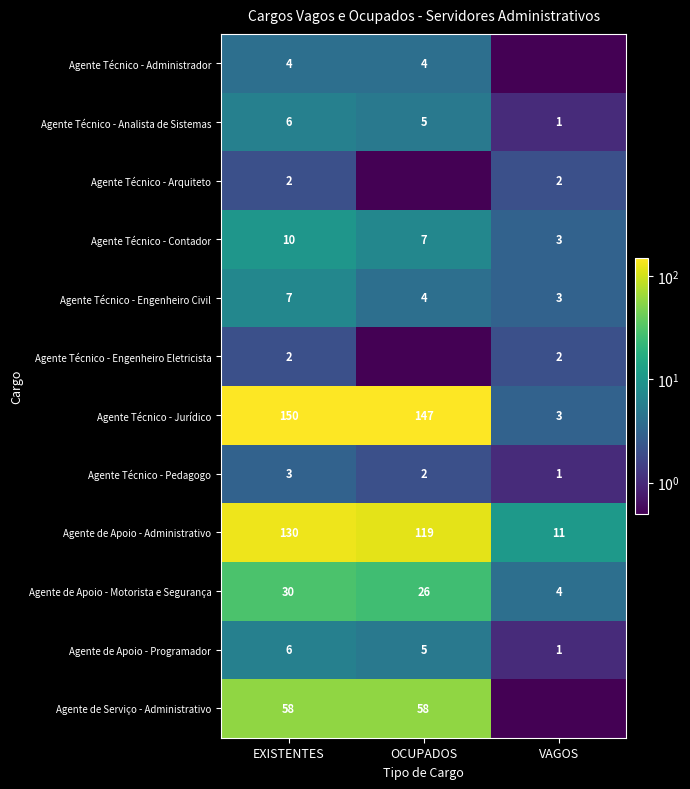

What is the spread (max minus min) of values at OCUPADOS?

146.5